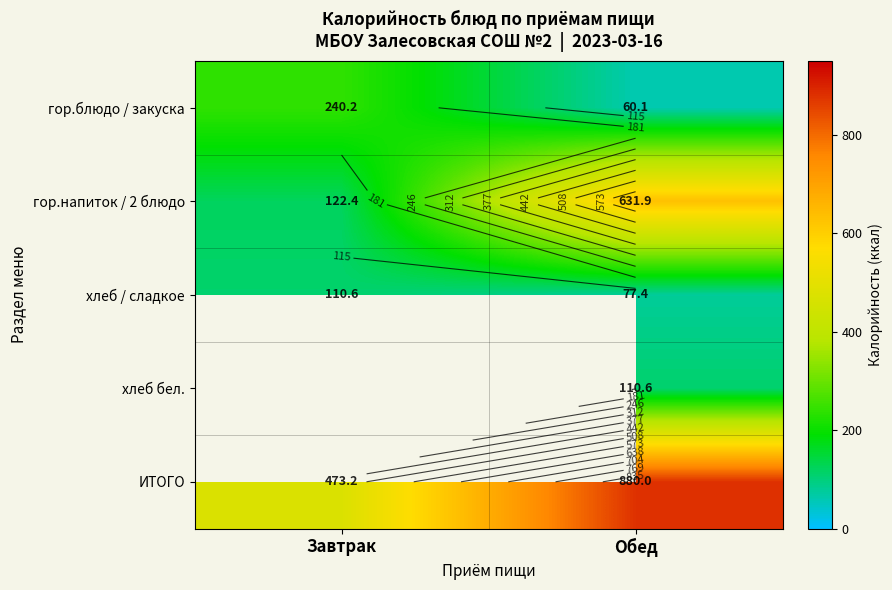

What is the average value of the гор.блюдо / закуска series?

150.2